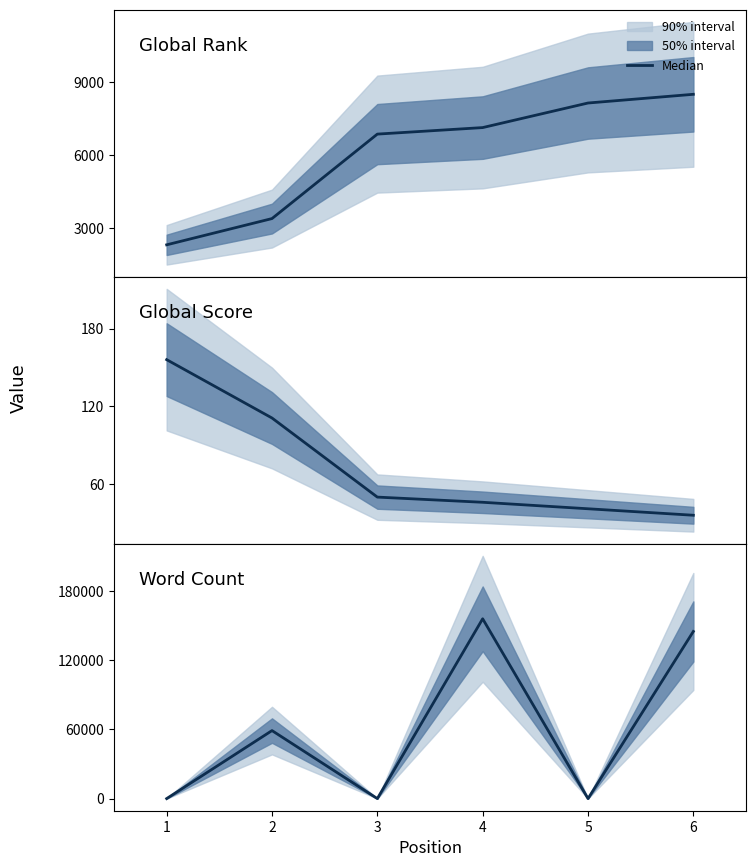

List the series in order of their peak value, lowest first.

Global Score, Global Rank, Word Count